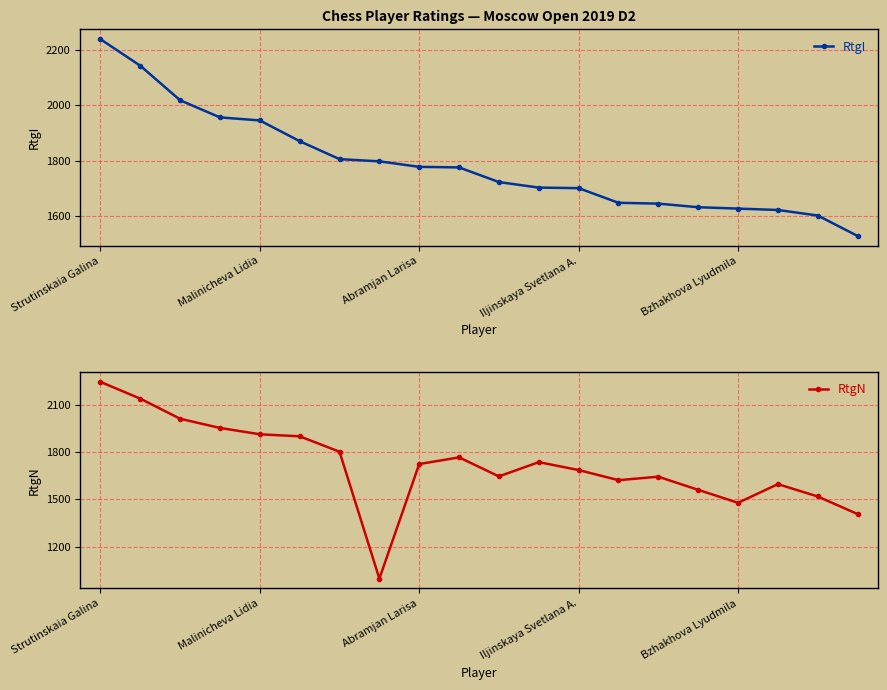

What is the lowest value of the RtgI series?

1527